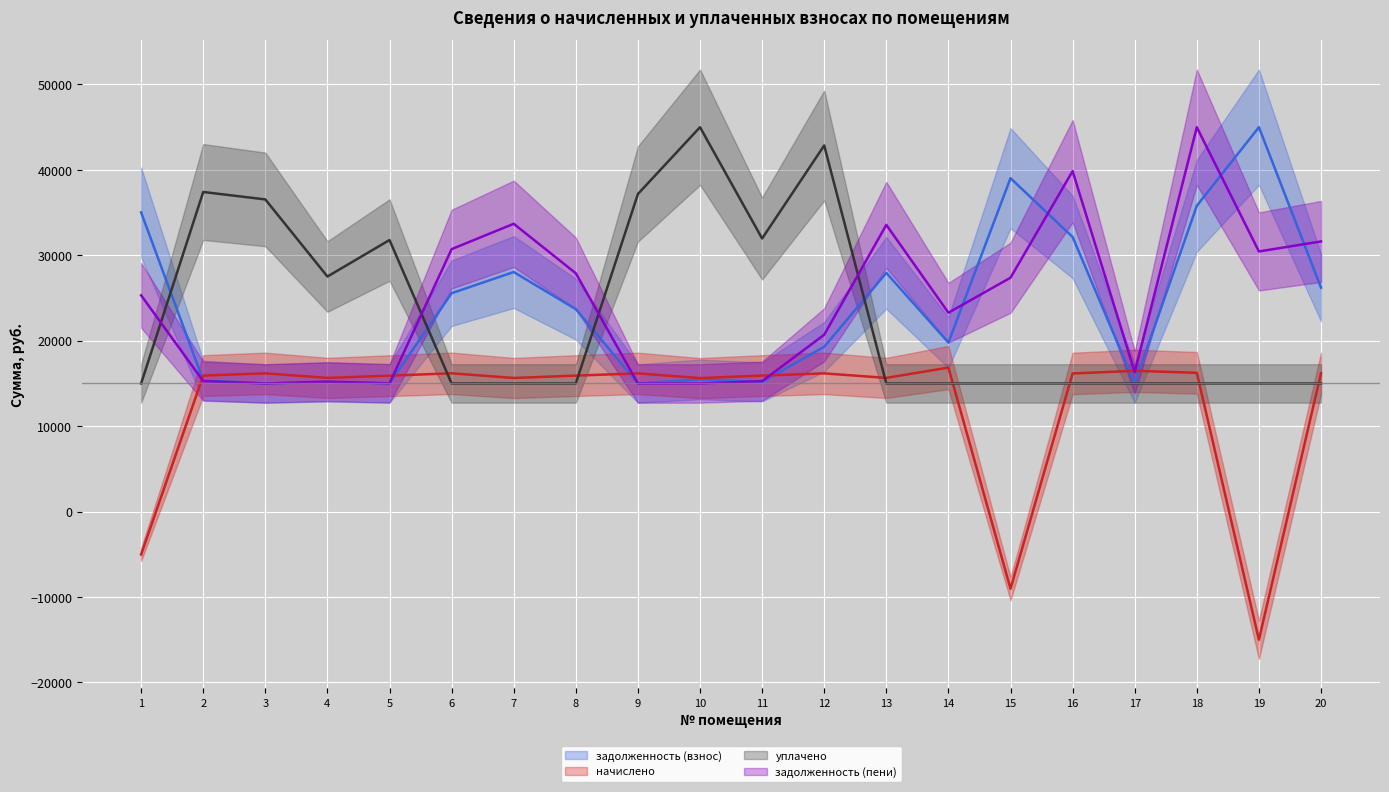

What is the difference between the maximum and second lowest values in the начислено (линия) series?

25893.9